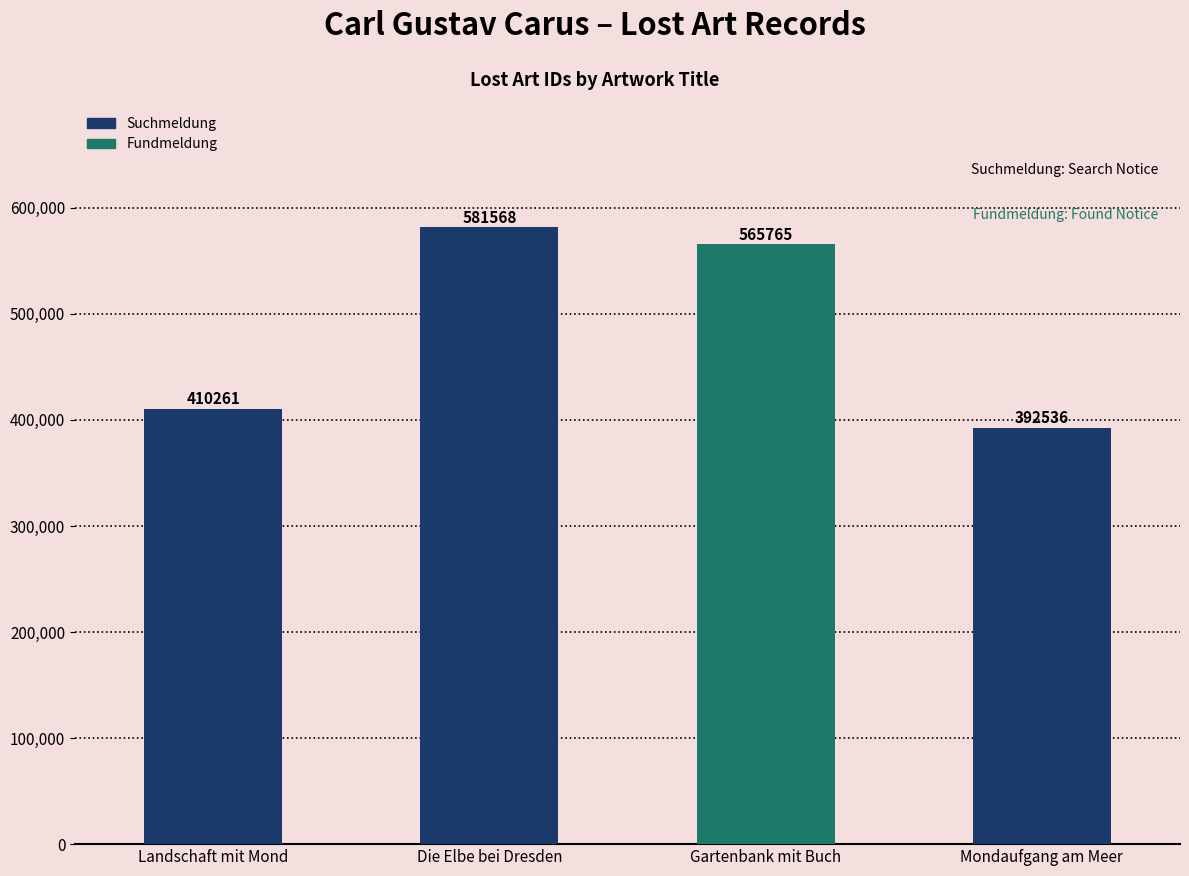

Rank the categories by value from highest to lowest.

Die Elbe bei Dresden, Gartenbank mit Buch, Landschaft mit Mond, Mondaufgang am Meer